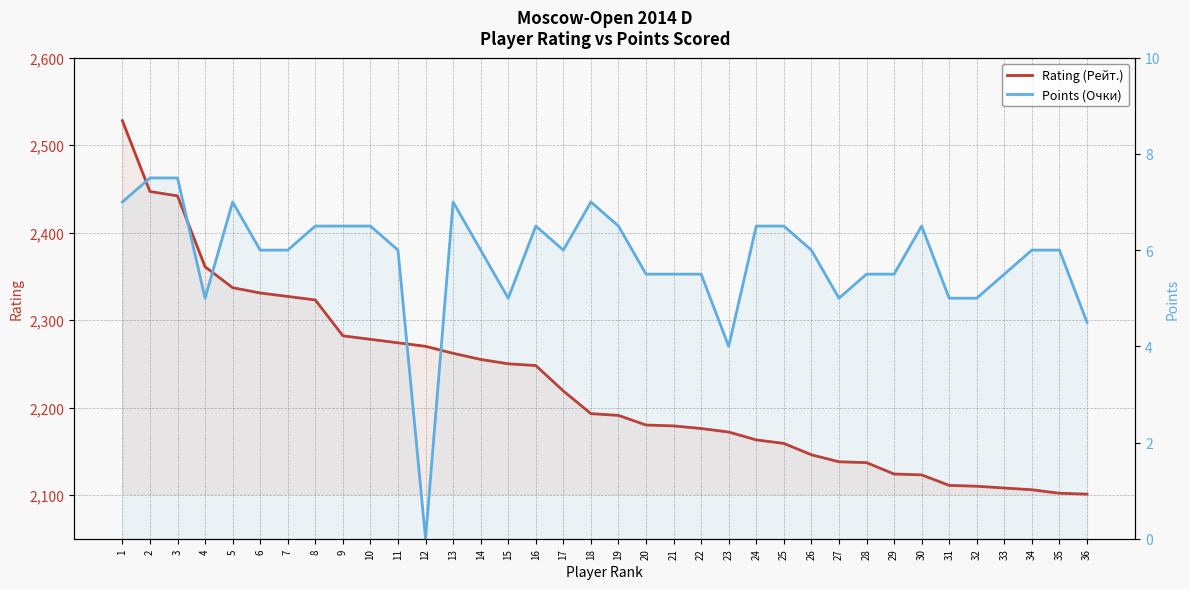

At which category is the sum across all series the highest?

1